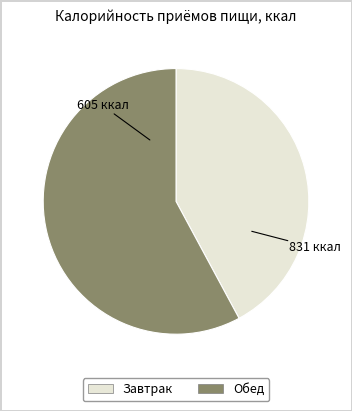

Rank the categories by value from highest to lowest.

Обед, Завтрак